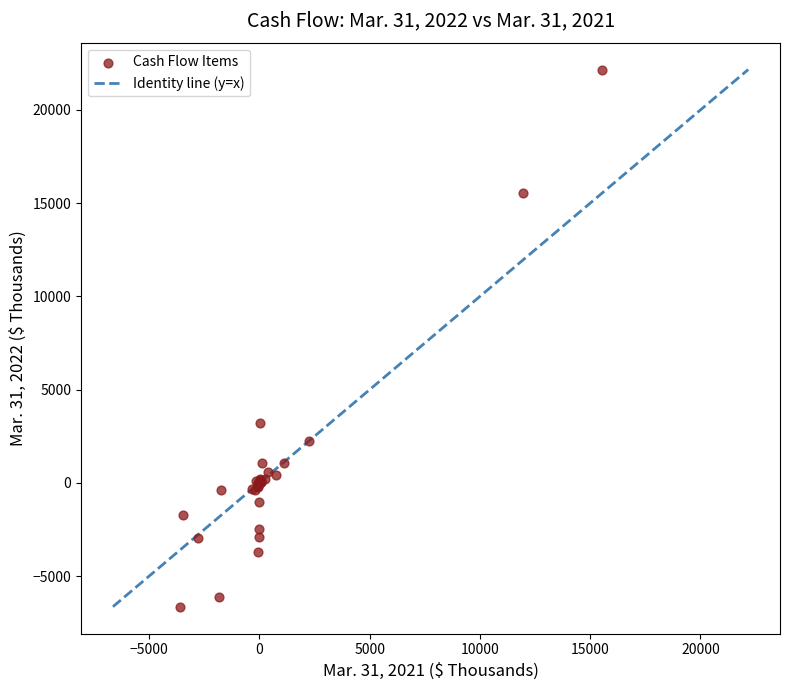

What Y value in the scatter plot is closest to 7764?

3221